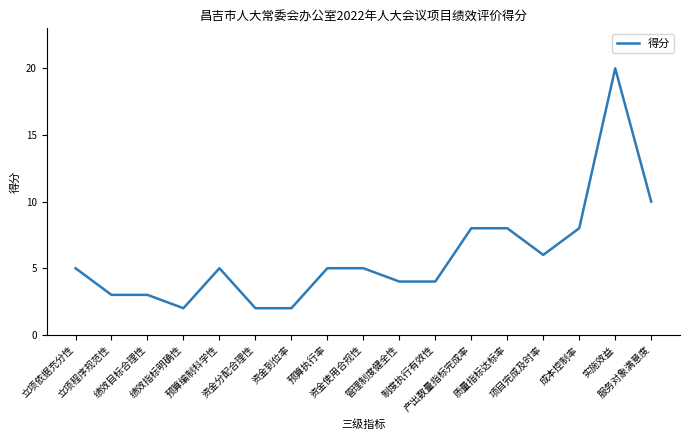

What is the difference between the maximum and minimum values?

18